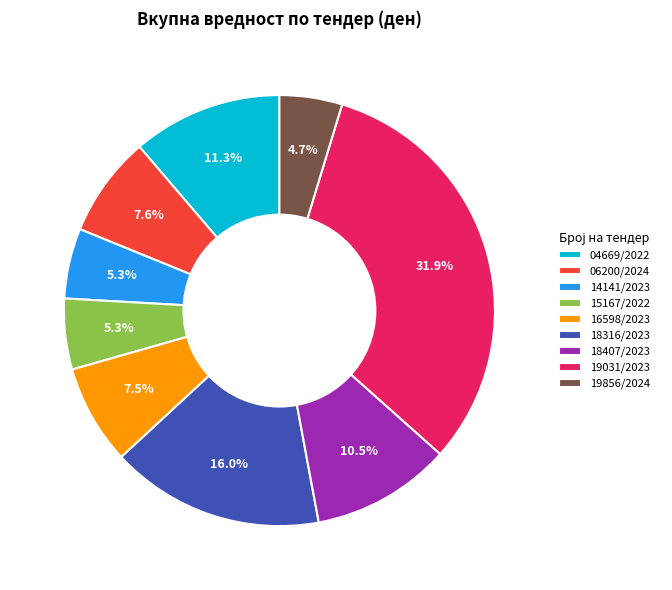

Do 16598/2023 and 15167/2022 together represent more than half of the pie?

No